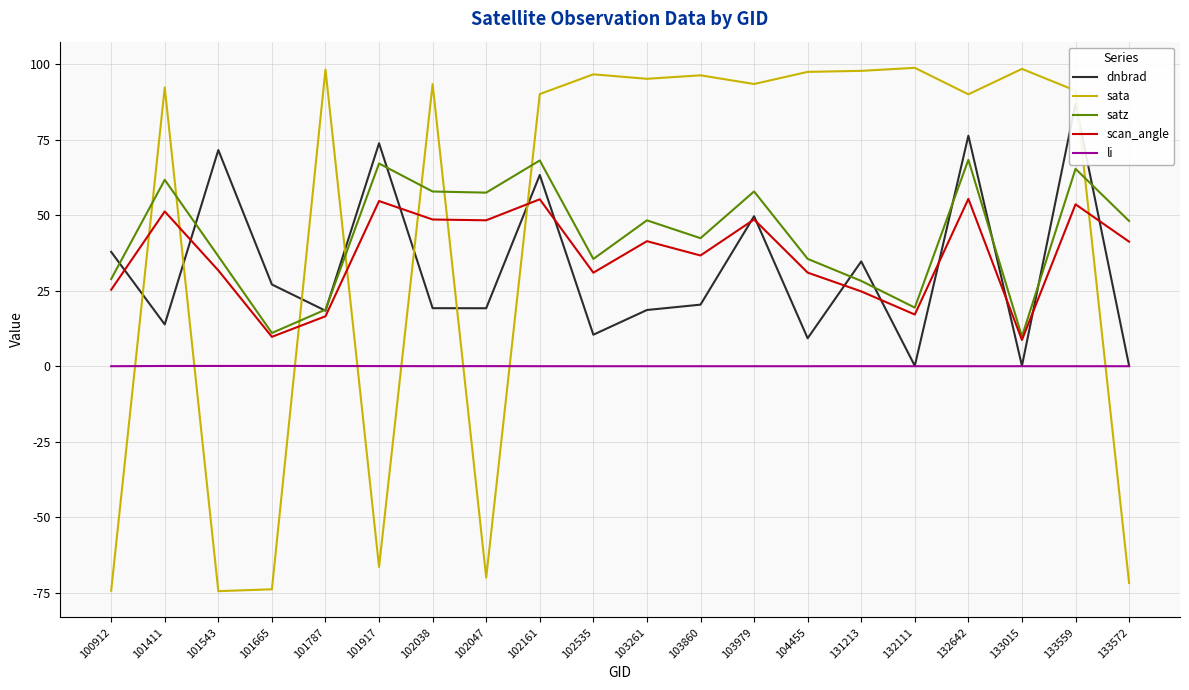

What is the value of the satz point at the 18th from the left?

9.8